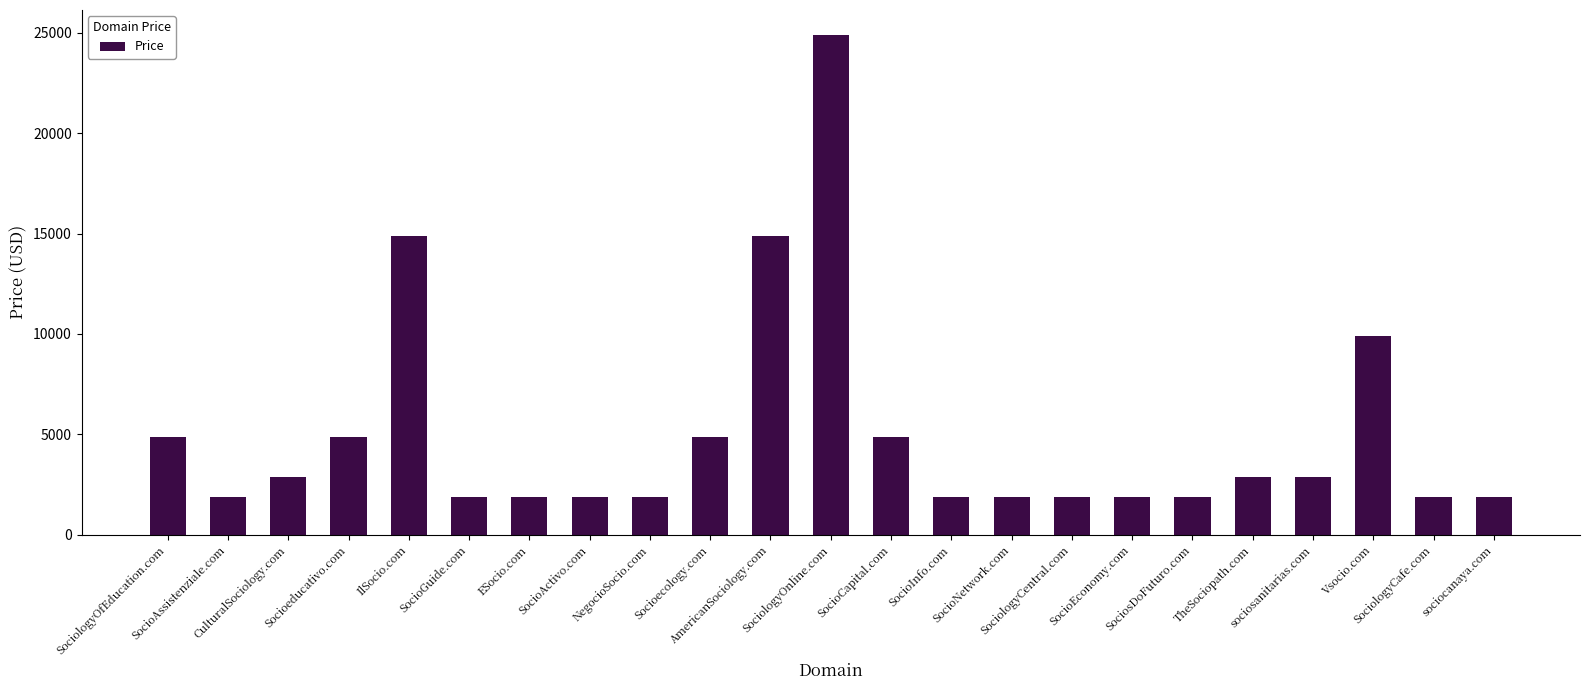

Reading left to right, list all the values displayed in this chart.

4888	1888	2888	4888	14888	1888	1888	1888	1888	4888	14888	24888	4888	1888	1888	1888	1888	1888	2888	2888	9888	1888	1888